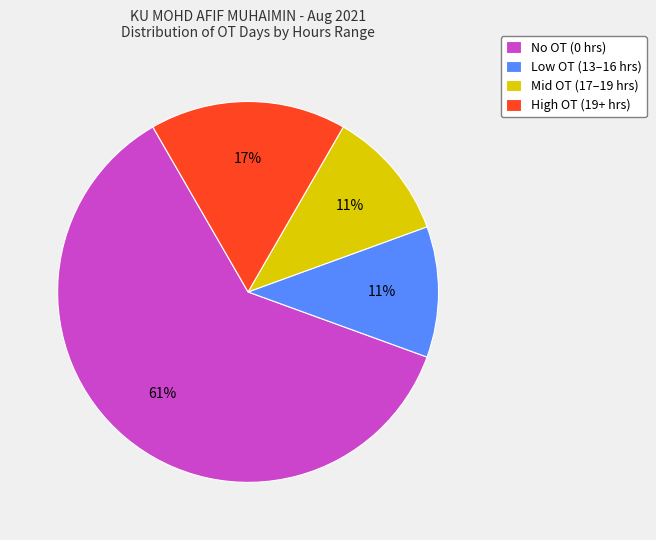

Do Low OT (13–16 hrs) and No OT (0 hrs) together represent more than half of the pie?

Yes